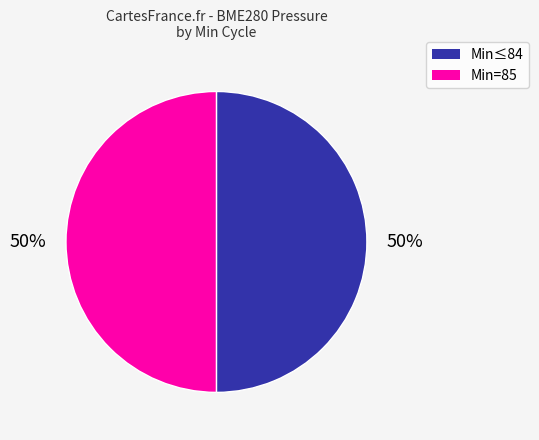

To the nearest percent, what is the average slice percentage?

50%